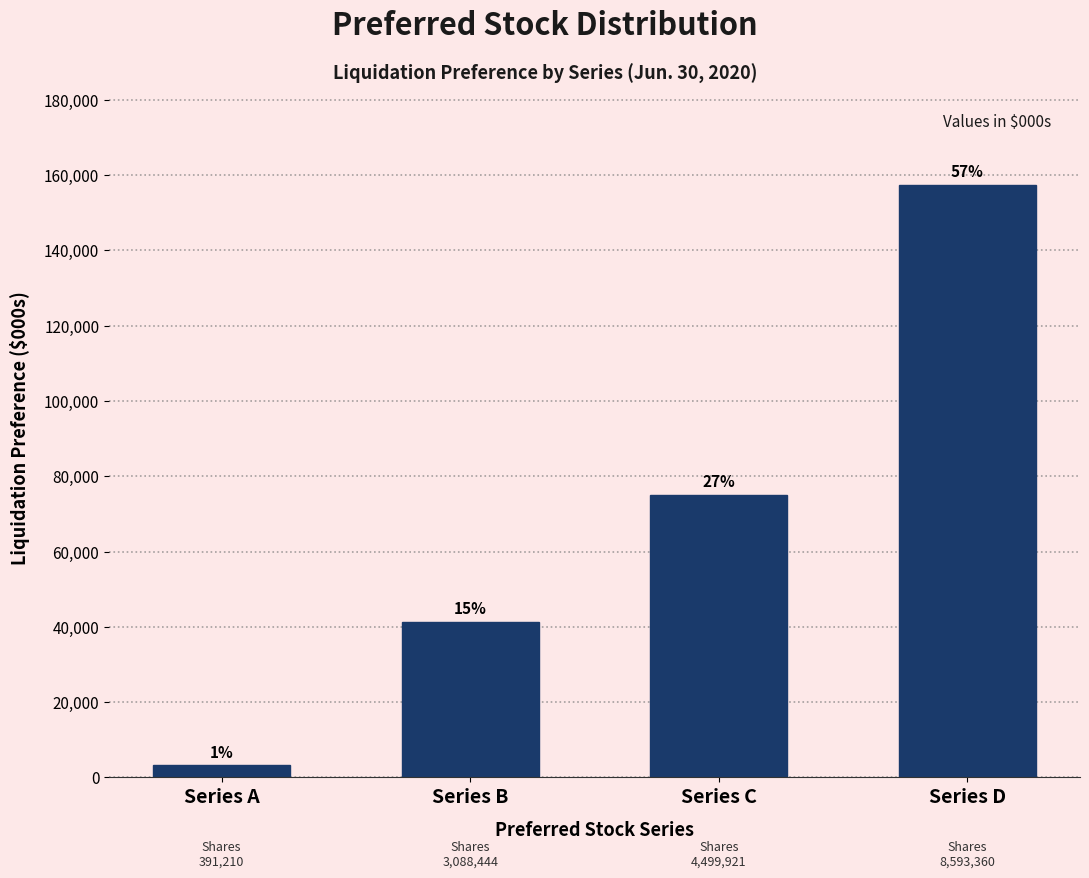

How many bars are there in total?

4